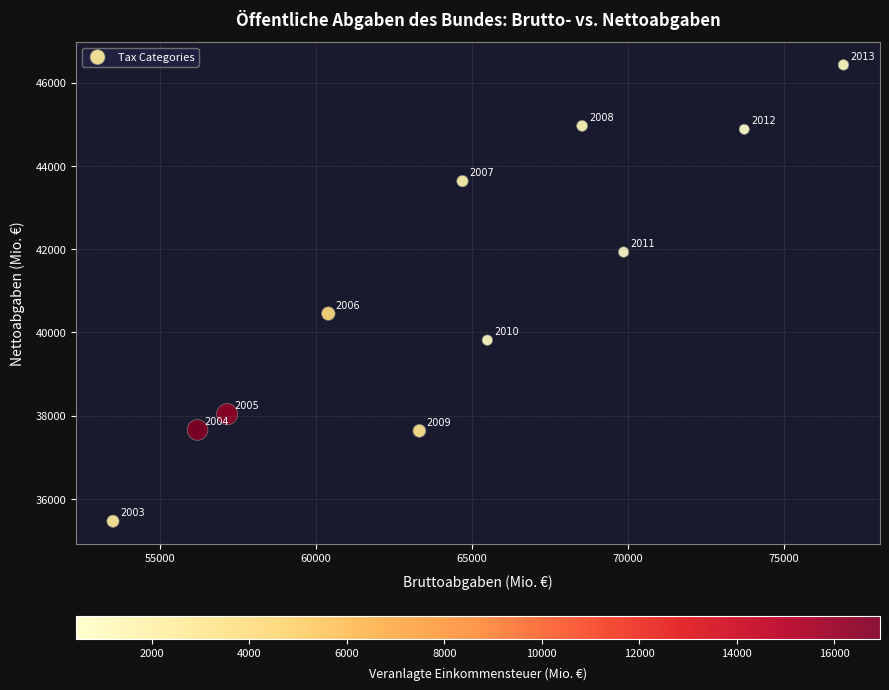

What is the average X value?

64524.5